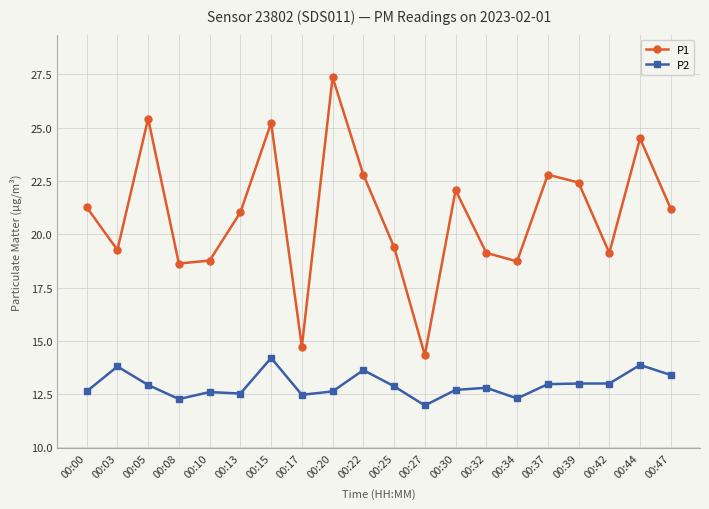

True or false: P1 and P2 intersect in this chart.

False